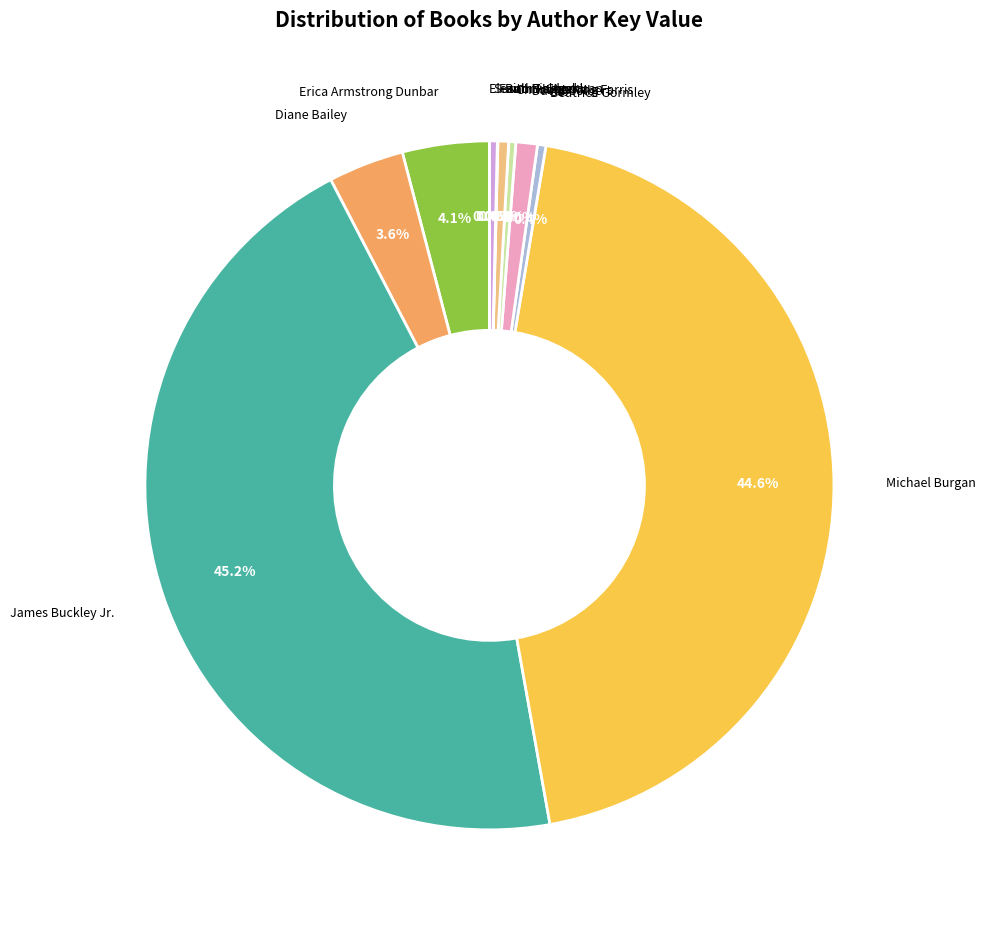

Does James Buckley Jr. represent more than half of the total?

No